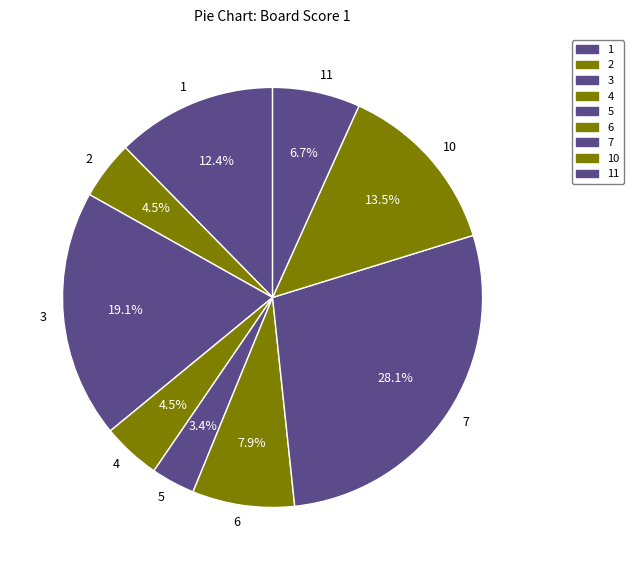

To the nearest percent, what is the combined percentage of 2 and 7?

33%